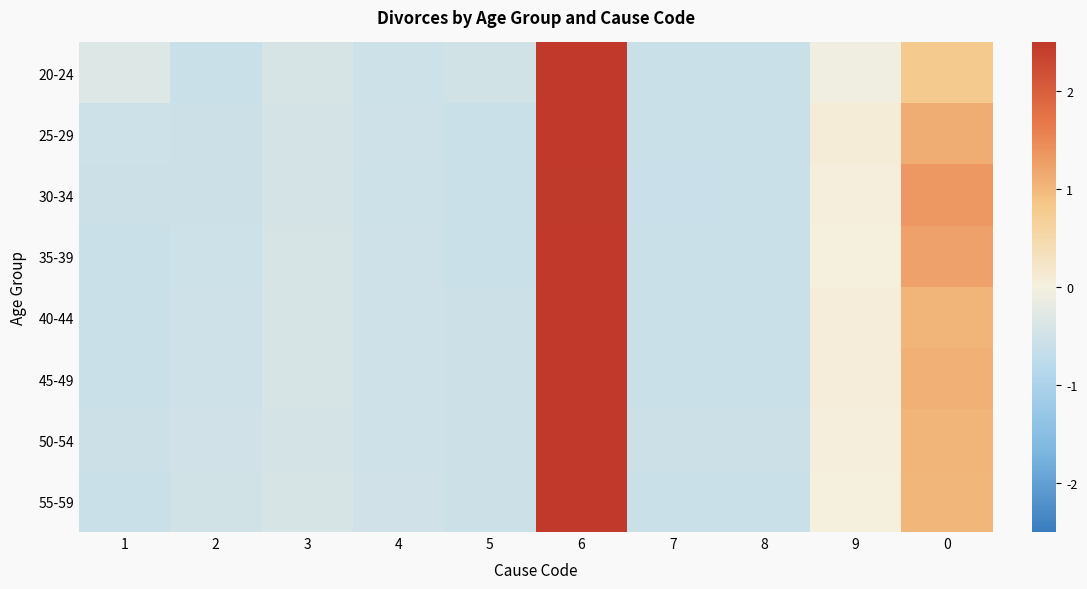

Reading left to right, extract all data points from this chart.

20-24: 1=-0.3	2=-0.6	3=-0.4	4=-0.5	5=-0.5	6=2.8	7=-0.6	8=-0.6	9=-0.1	0=0.8
25-29: 1=-0.5	2=-0.6	3=-0.4	4=-0.5	5=-0.6	6=2.6	7=-0.6	8=-0.6	9=0.1	0=1.1
30-34: 1=-0.6	2=-0.6	3=-0.4	4=-0.5	5=-0.6	6=2.5	7=-0.6	8=-0.6	9=0.0	0=1.3
35-39: 1=-0.6	2=-0.5	3=-0.4	4=-0.5	5=-0.6	6=2.5	7=-0.6	8=-0.6	9=0.0	0=1.2
40-44: 1=-0.6	2=-0.5	3=-0.4	4=-0.5	5=-0.5	6=2.6	7=-0.6	8=-0.6	9=0.0	0=1.1
45-49: 1=-0.6	2=-0.5	3=-0.4	4=-0.5	5=-0.6	6=2.6	7=-0.6	8=-0.6	9=0.0	0=1.1
50-54: 1=-0.6	2=-0.5	3=-0.4	4=-0.5	5=-0.6	6=2.6	7=-0.6	8=-0.6	9=0.0	0=1.0
55-59: 1=-0.6	2=-0.5	3=-0.4	4=-0.5	5=-0.6	6=2.7	7=-0.6	8=-0.6	9=0.0	0=1.0